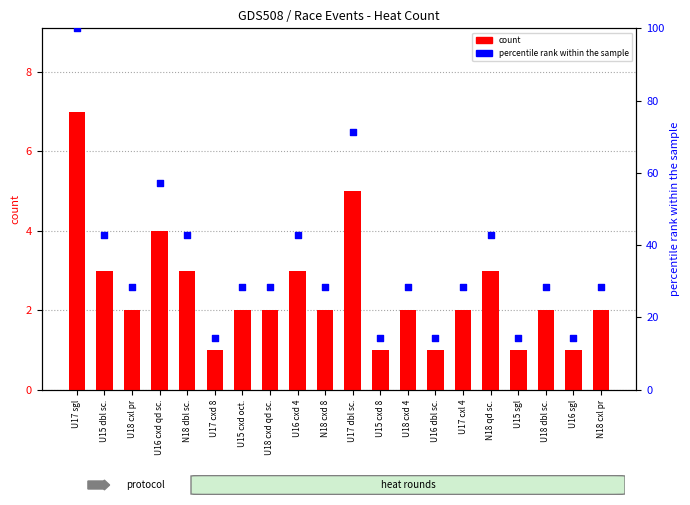

Which series contains the highest Y value?

percentile rank within the sample